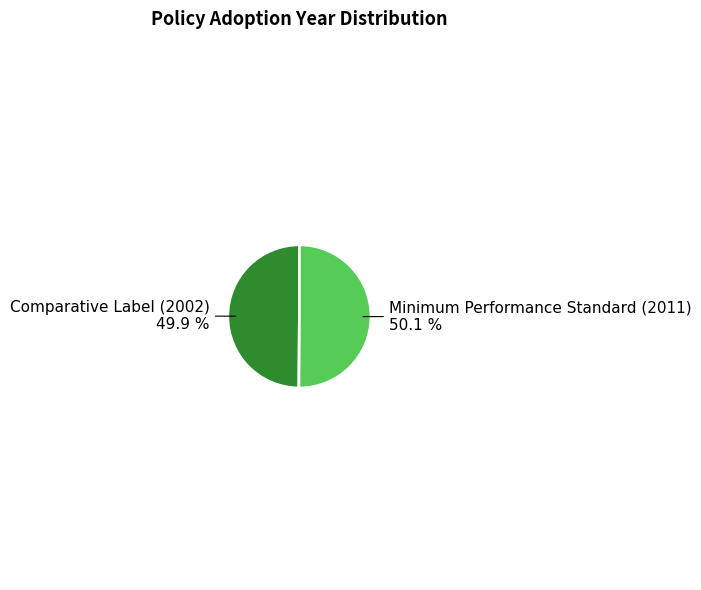

What portion of the pie excludes Minimum Performance Standard (2011)?

49.9%